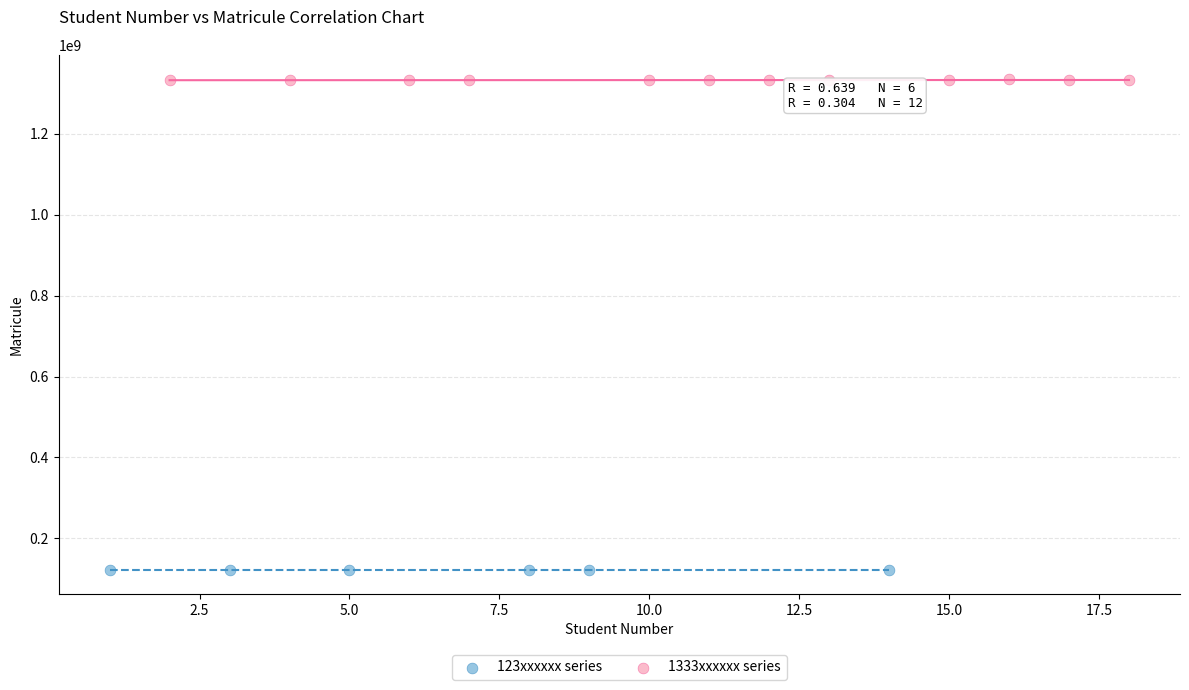

Which series reaches the minimum Y coordinate?

123xxxxxx series